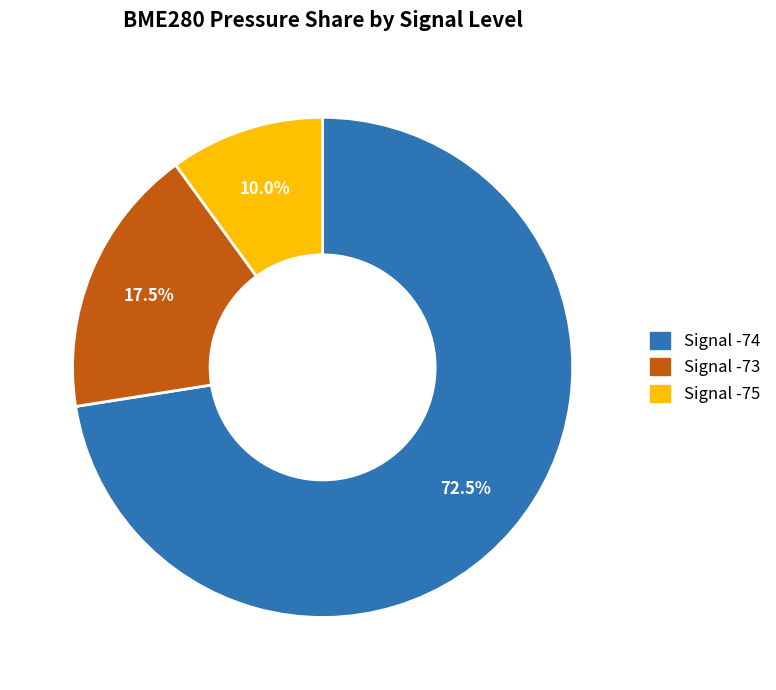

Which has a higher value, Signal -73 or Signal -75?

Signal -73